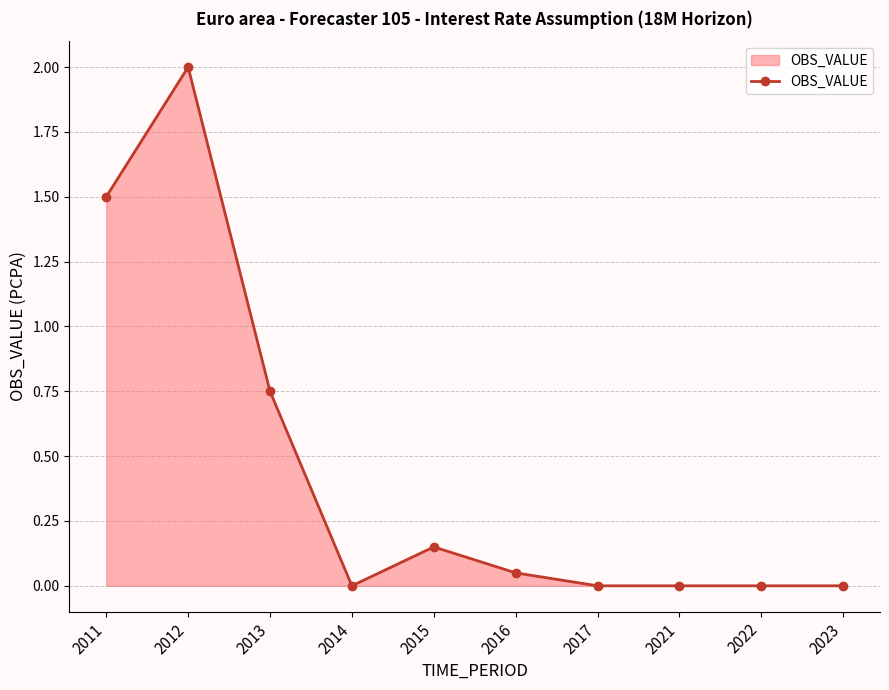

What is the difference between the second highest and minimum values?

1.5